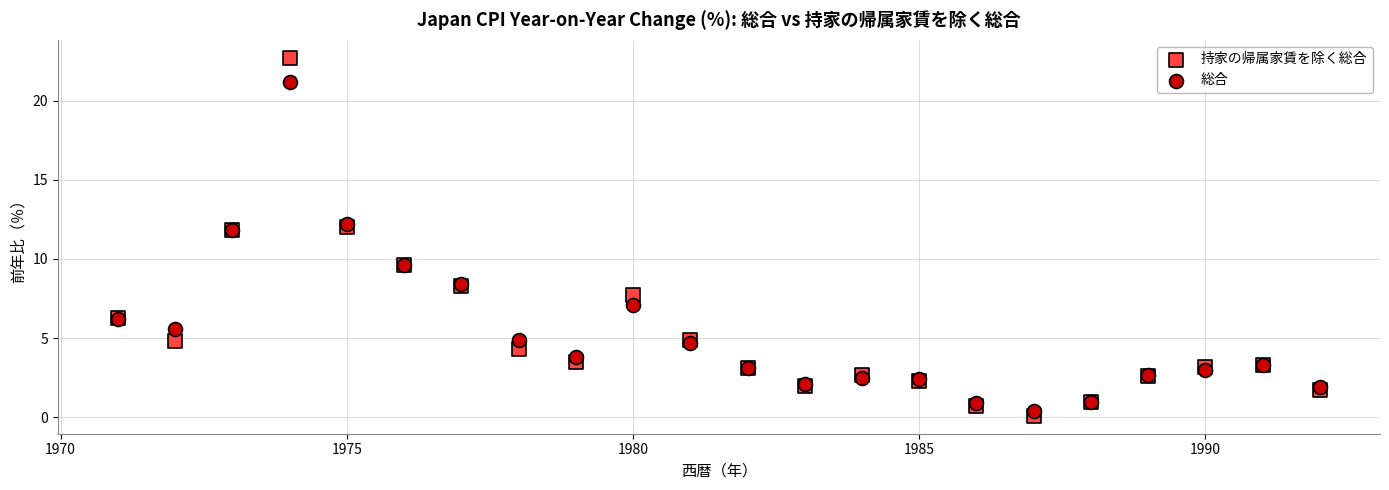

What is the X range (max minus min) for the scatter plot?

21.0